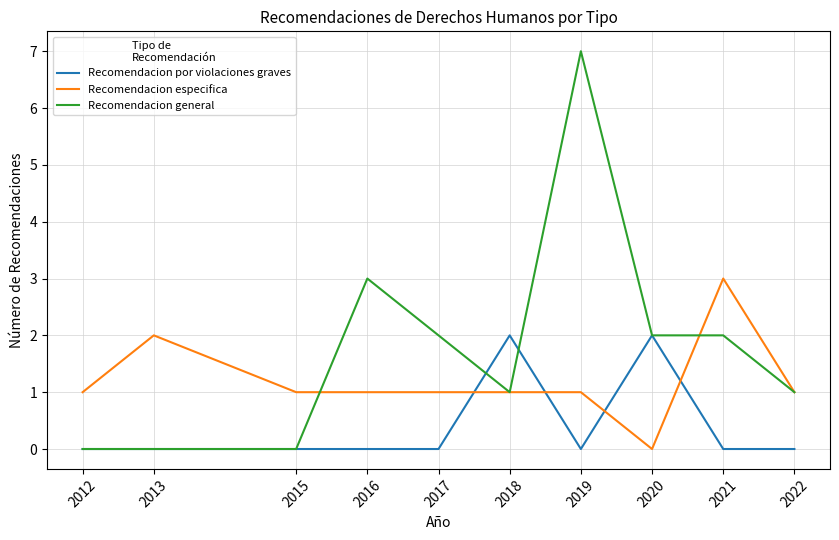

At which label does Recomendacion general first exceed 2?

2016